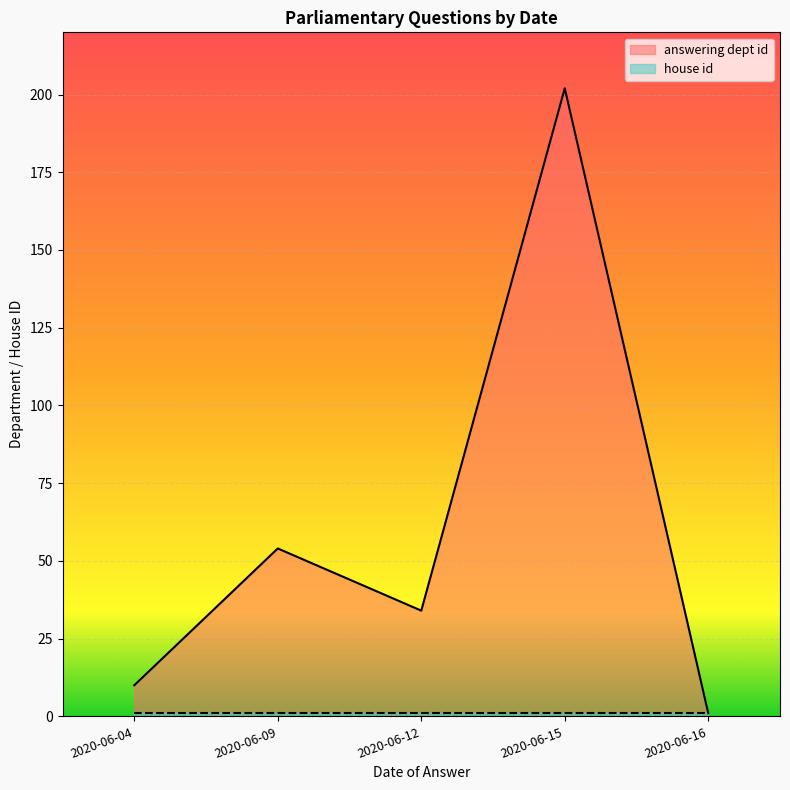

At which label is house id closest to 1?

2020-06-04